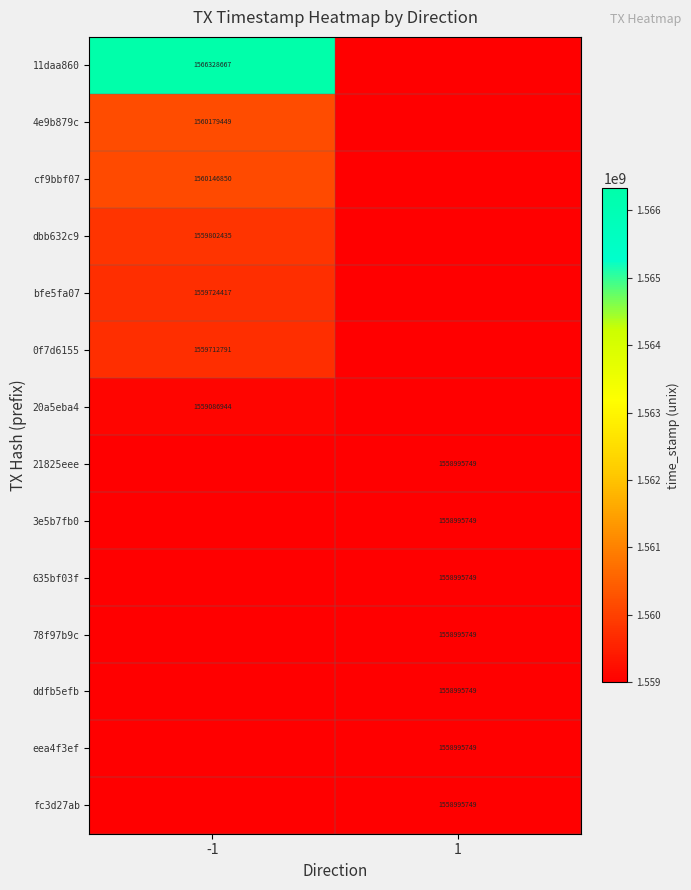

At how many categories does at least one series exceed 1562030227?

1